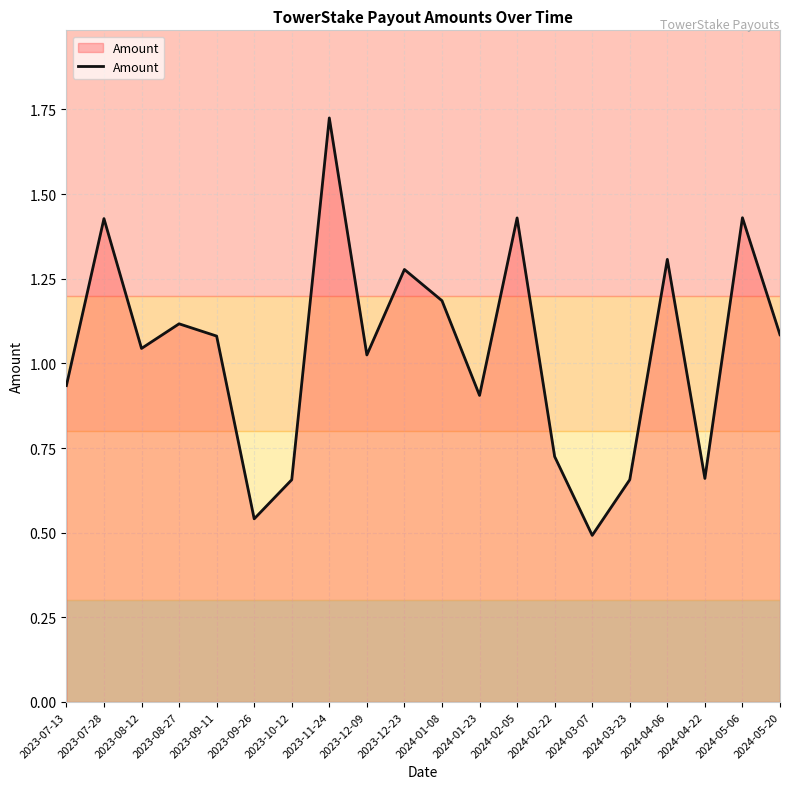

What position from the right is 2024-04-22?

3